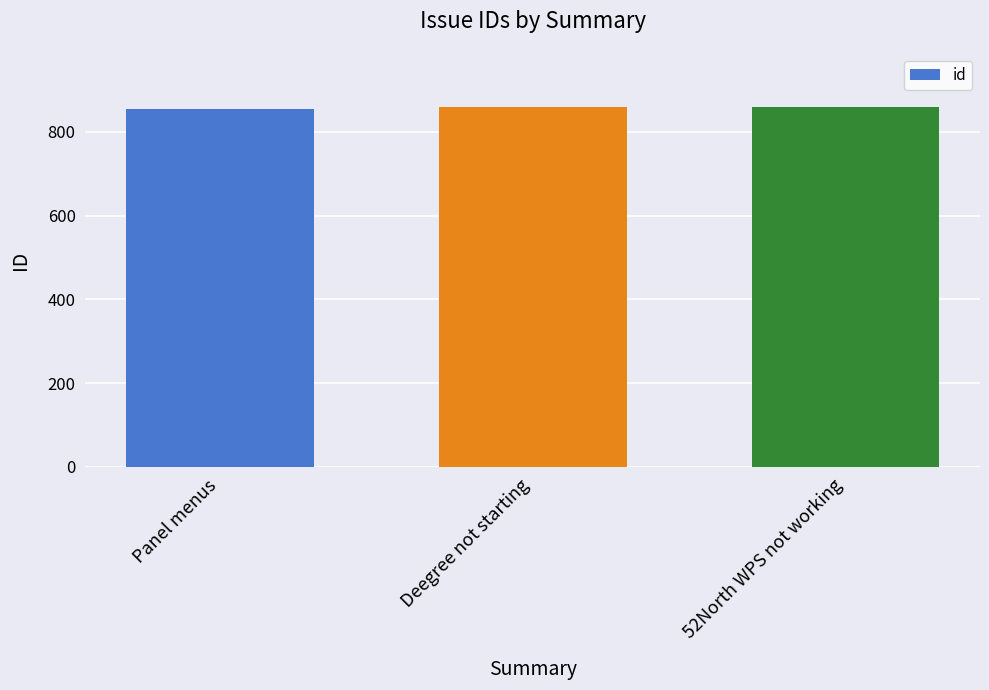

What is the difference between the maximum and second lowest values?

1